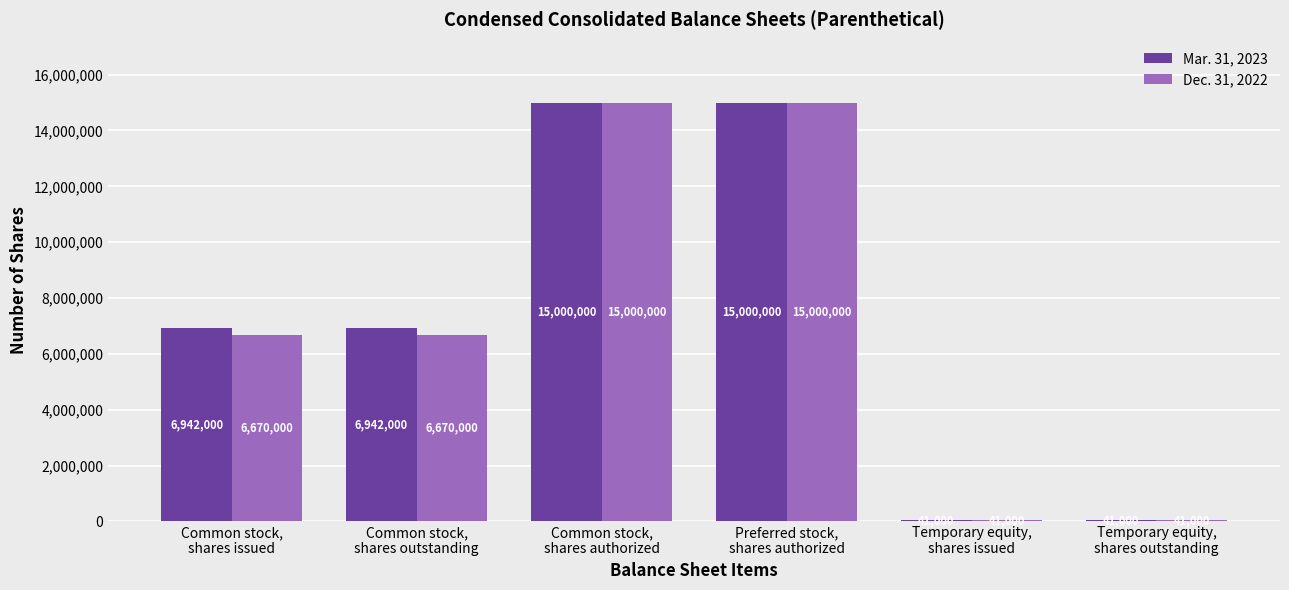

What is the difference between the Mar. 31, 2023 values at Common stock,
shares outstanding and Common stock,
shares authorized?

8058000